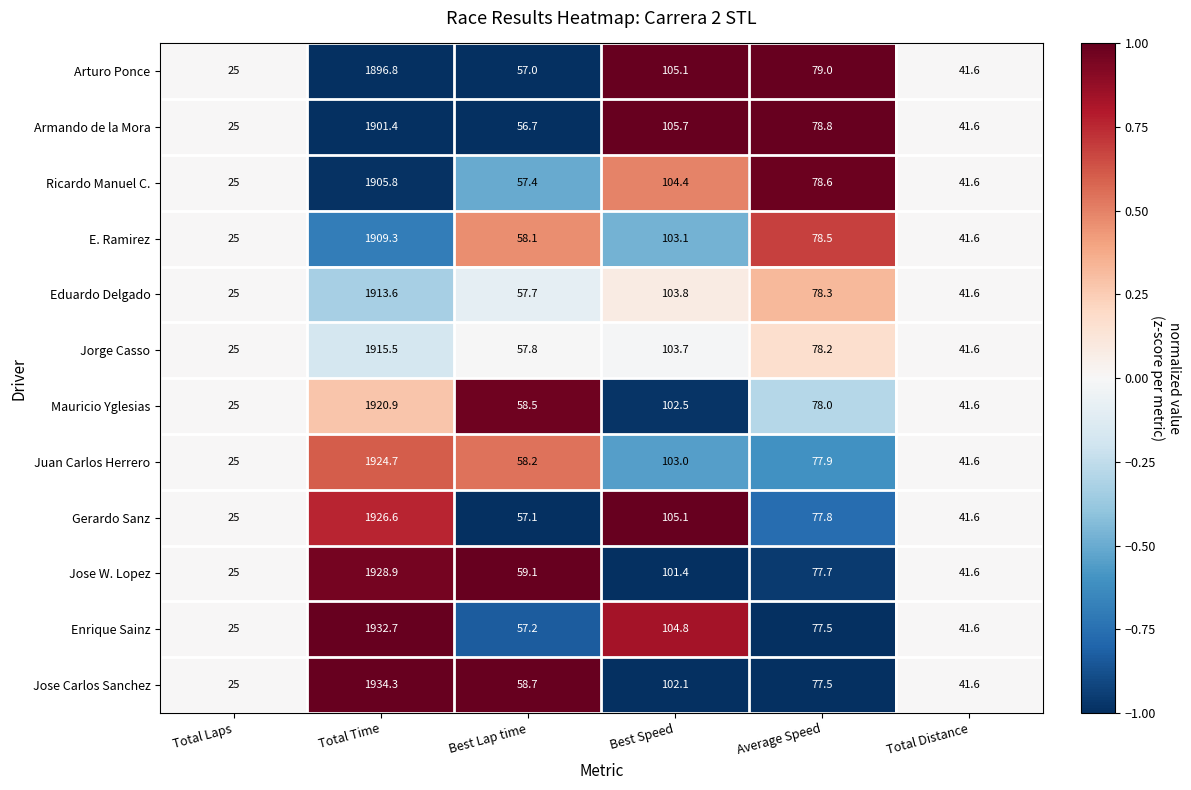

What is the difference between the second highest and minimum values in the Jose Carlos Sanchez series?

77.1